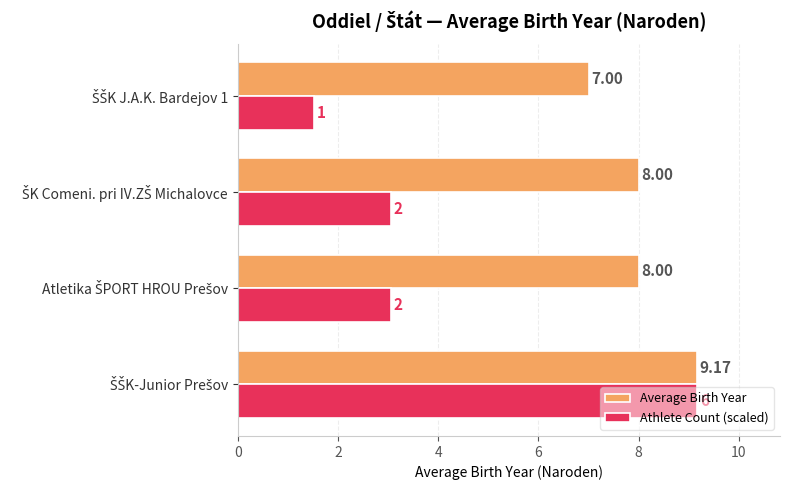

What is the difference between the second highest and minimum values in the Average Birth Year series?

1.0